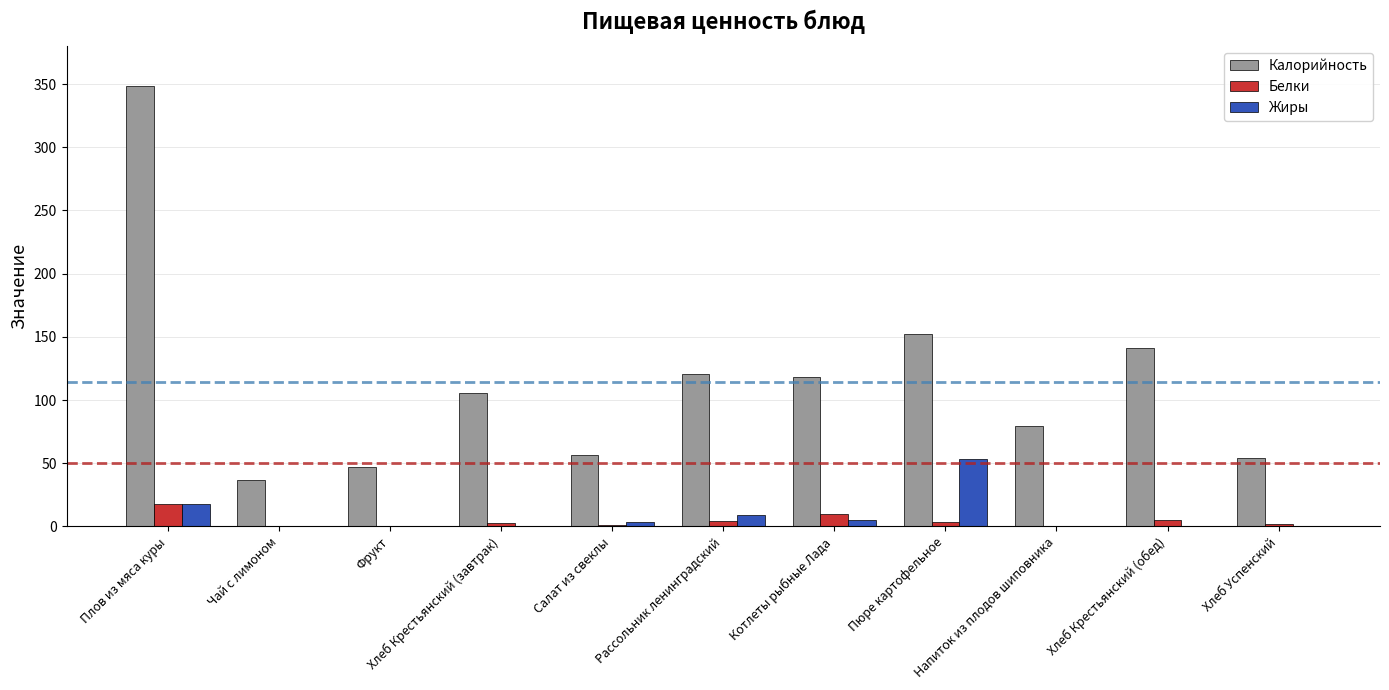

Does the chart contain stacked bars?

No